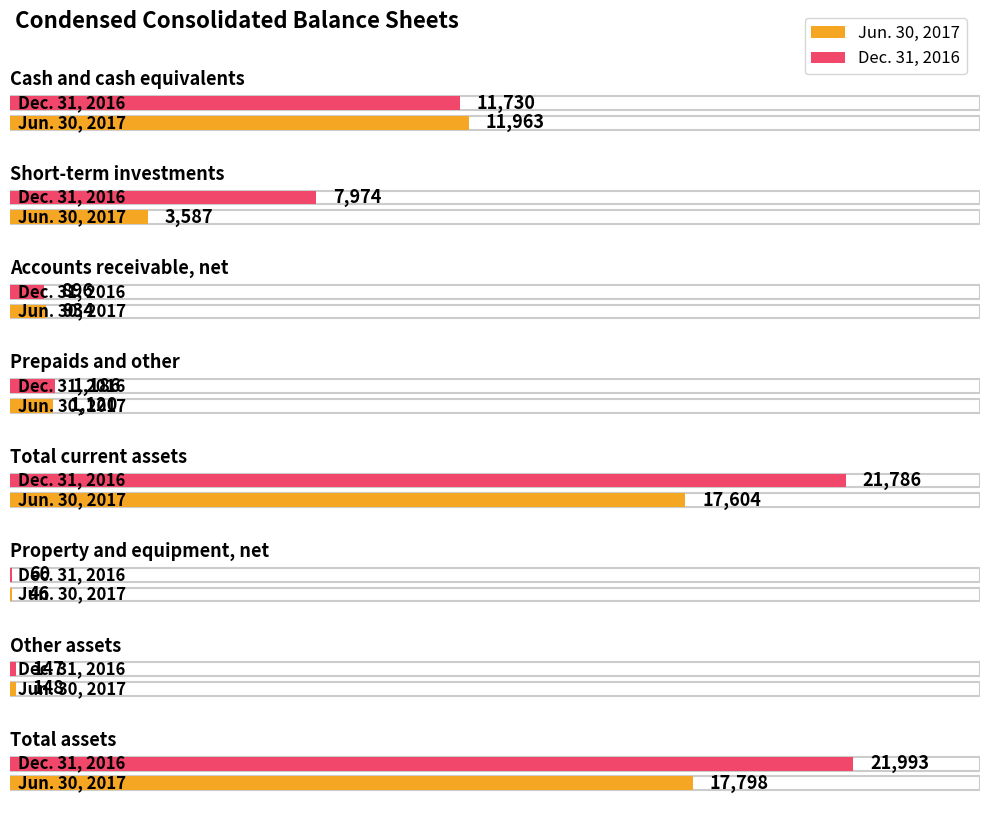

The value of Dec. 31, 2016 at Accounts receivable, net is 1238. True or false?

False